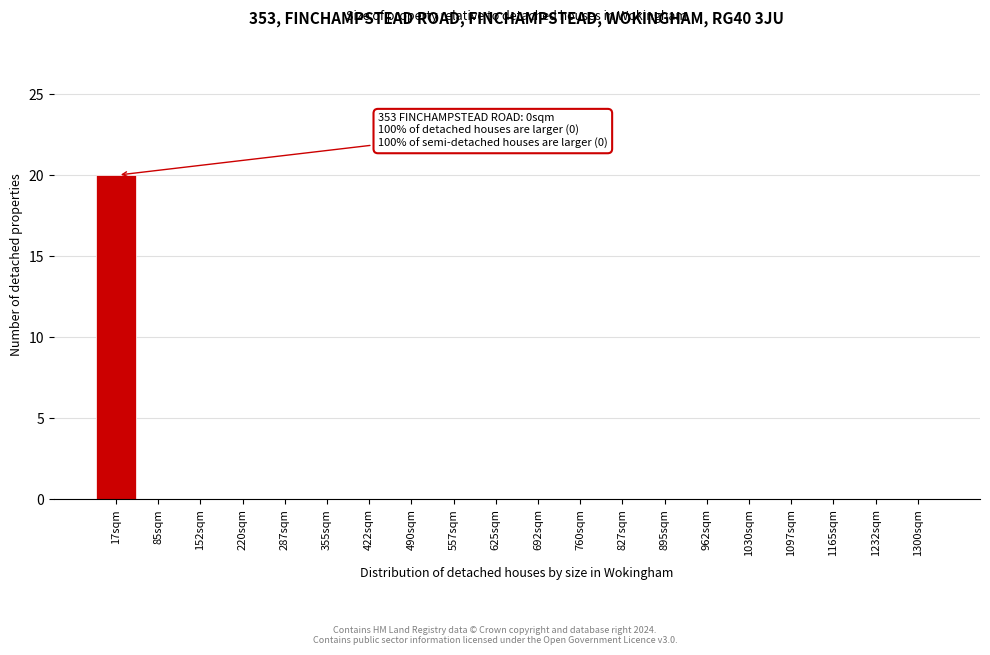

Reading left to right, what are all the values shown in this chart?

17sqm=20	85sqm=0	152sqm=0	220sqm=0	287sqm=0	355sqm=0	422sqm=0	490sqm=0	557sqm=0	625sqm=0	692sqm=0	760sqm=0	827sqm=0	895sqm=0	962sqm=0	1030sqm=0	1097sqm=0	1165sqm=0	1232sqm=0	1300sqm=0